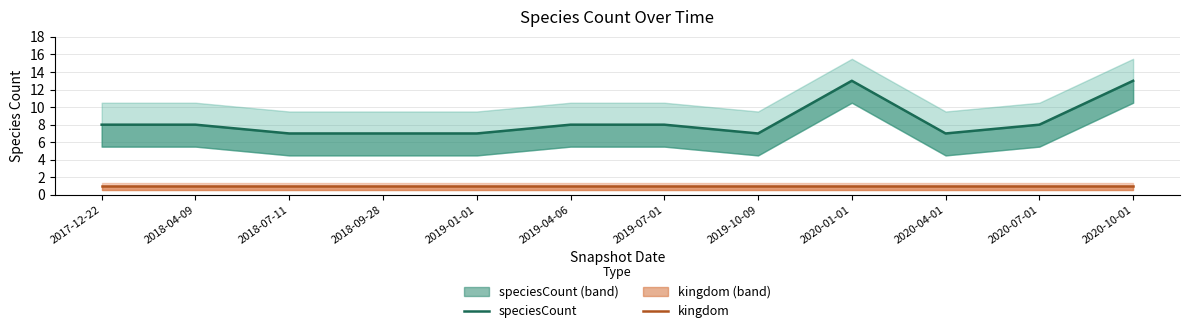

Where is kingdom nearest to the value 1?

2017-12-22